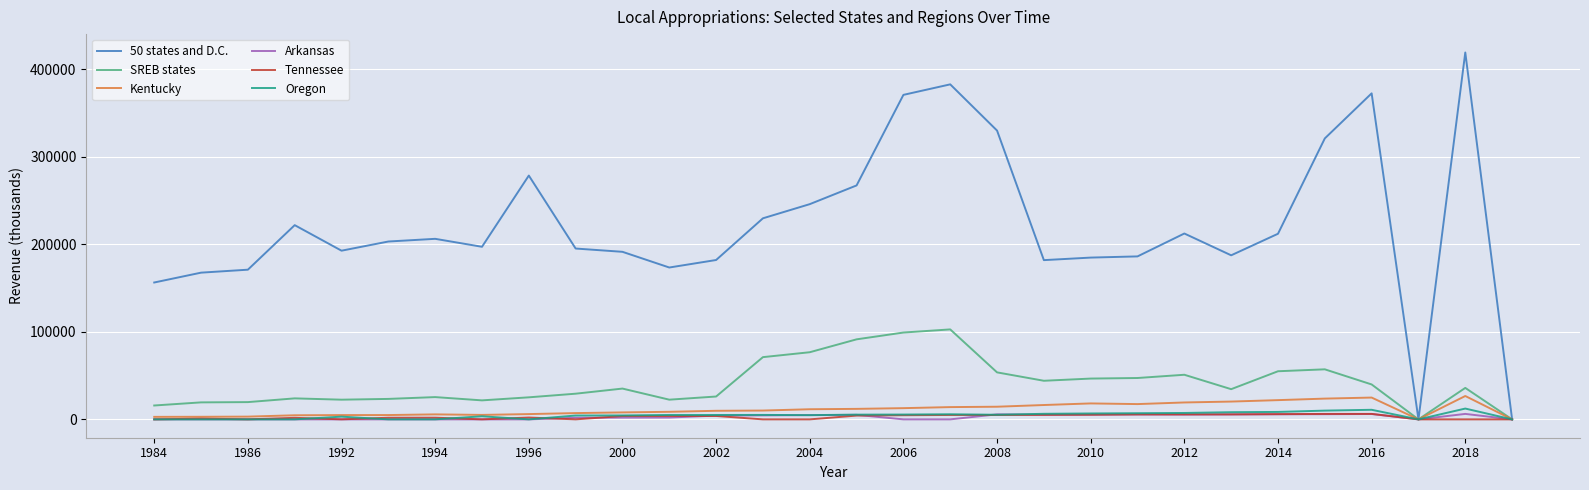

Which series has the largest range (max minus min)?

50 states and D.C.